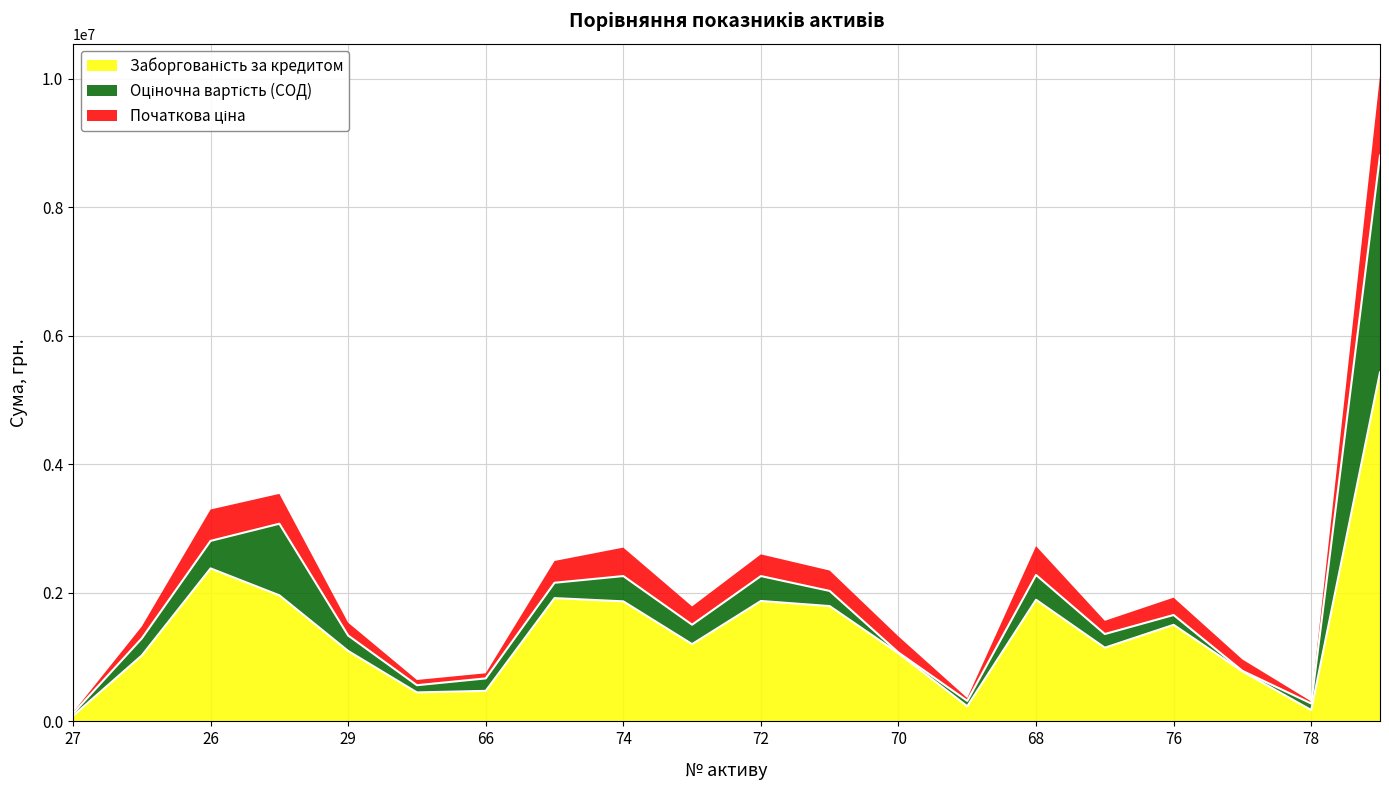

What is the total value across all series at 93?

1014091.0